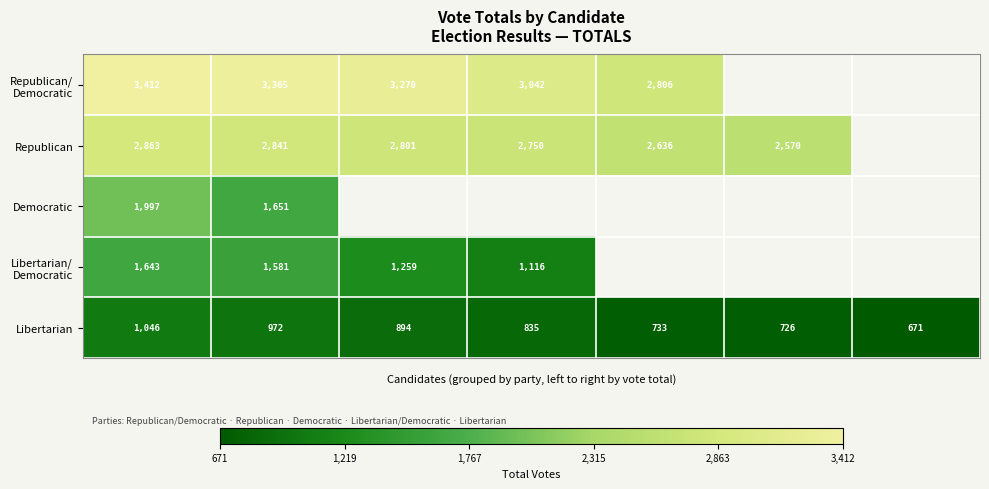

What is the average value of the Libertarian series?

840